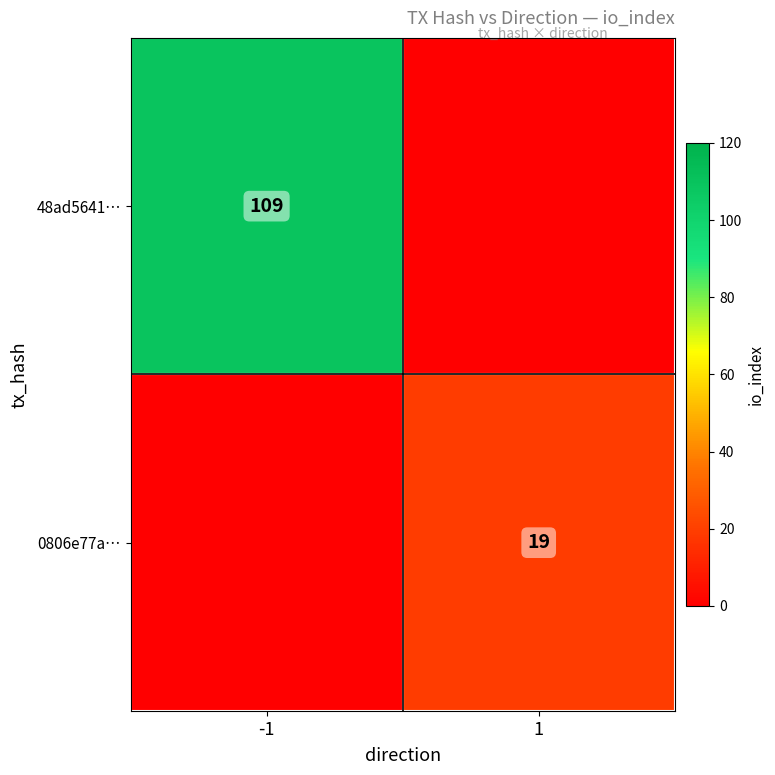

True or false: 0806e77a… has a value of 19 at 1.

True